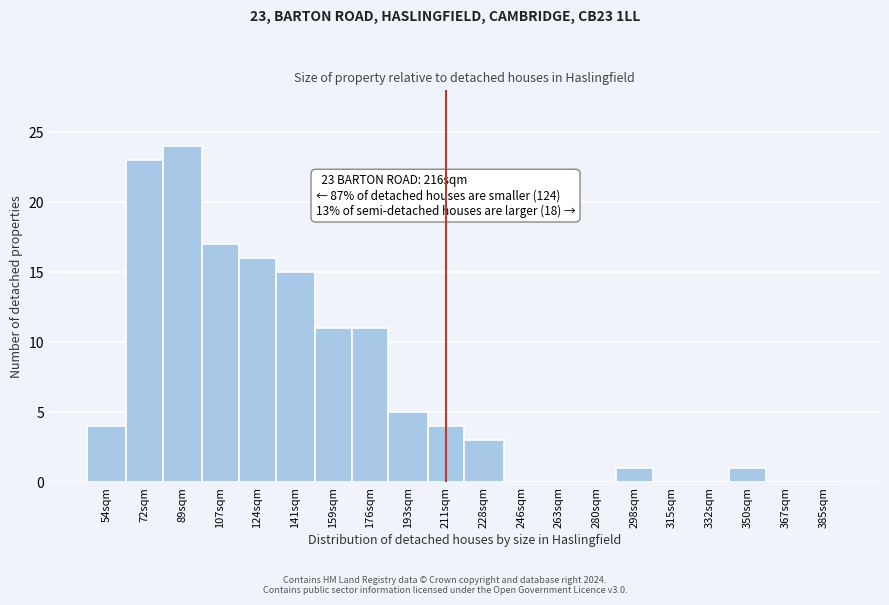

Reading left to right, extract all data points from this chart.

54sqm=4	72sqm=23	89sqm=24	107sqm=17	124sqm=16	141sqm=15	159sqm=11	176sqm=11	193sqm=5	211sqm=4	228sqm=3	246sqm=0	263sqm=0	280sqm=0	298sqm=1	315sqm=0	332sqm=0	350sqm=1	367sqm=0	385sqm=0